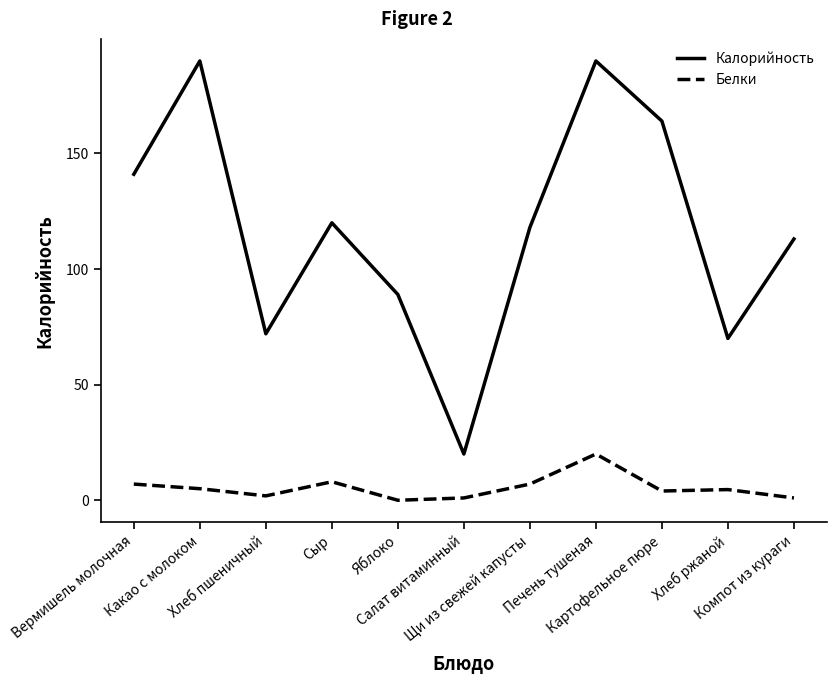

What is the highest value of the Калорийность series?

190.0